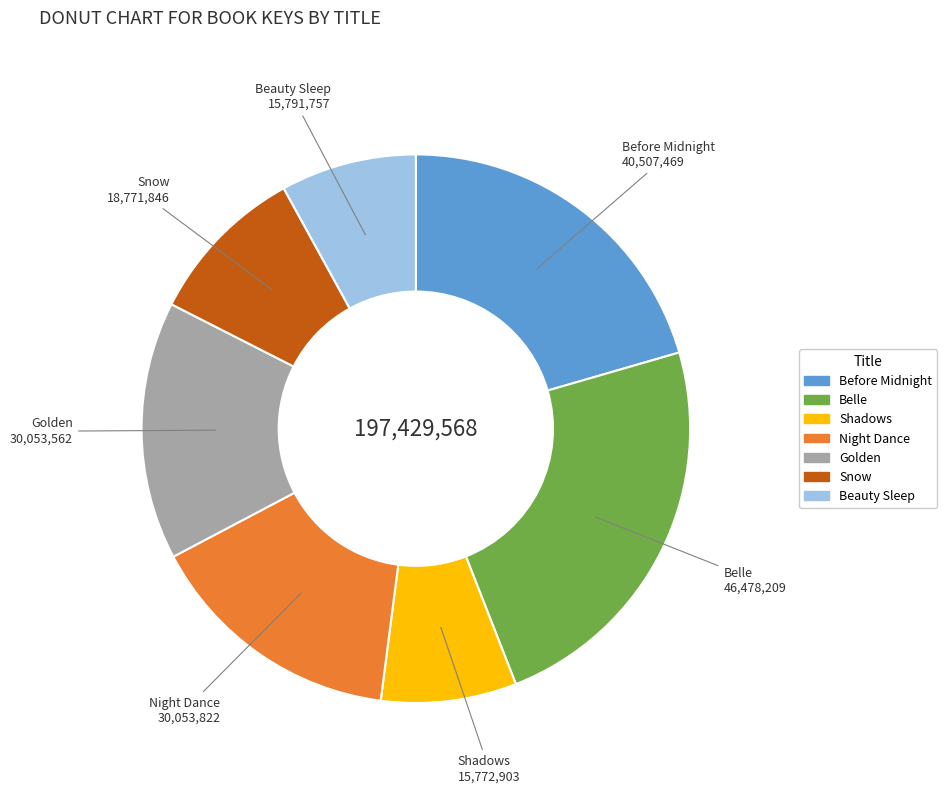

The Belle slice represents 38% of the pie. True or false?

False